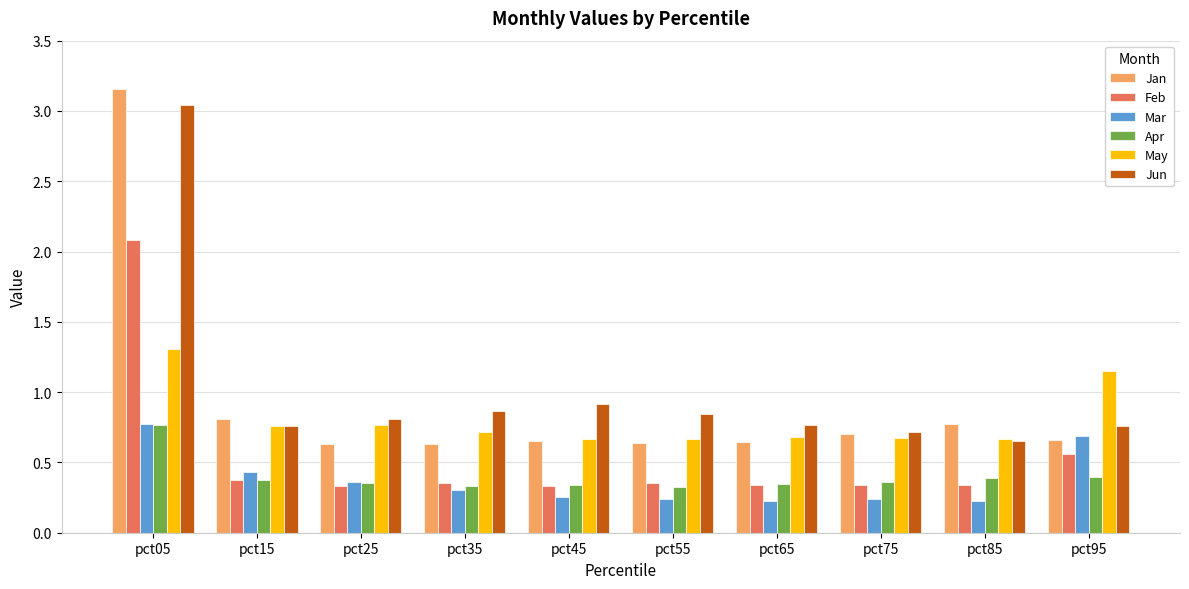

Is the value of Apr at pct95 greater than the value of Mar at pct45?

Yes